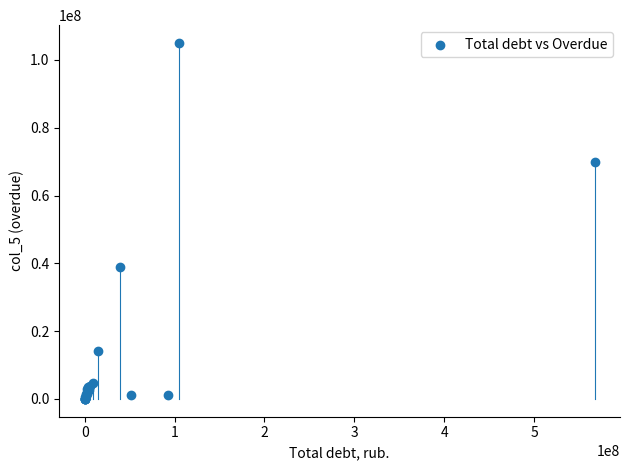

What Y value in the scatter plot is closest to 52512029?

38818513.9